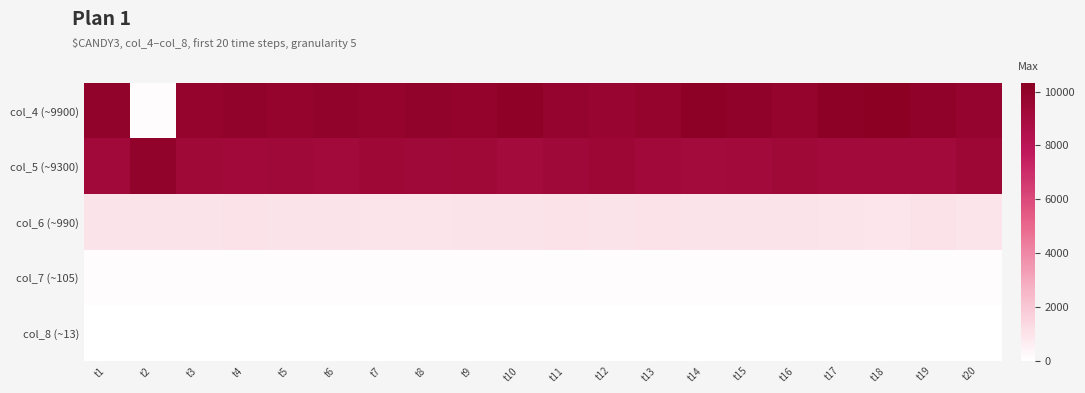

Between t17 and t13, which is larger?

t17